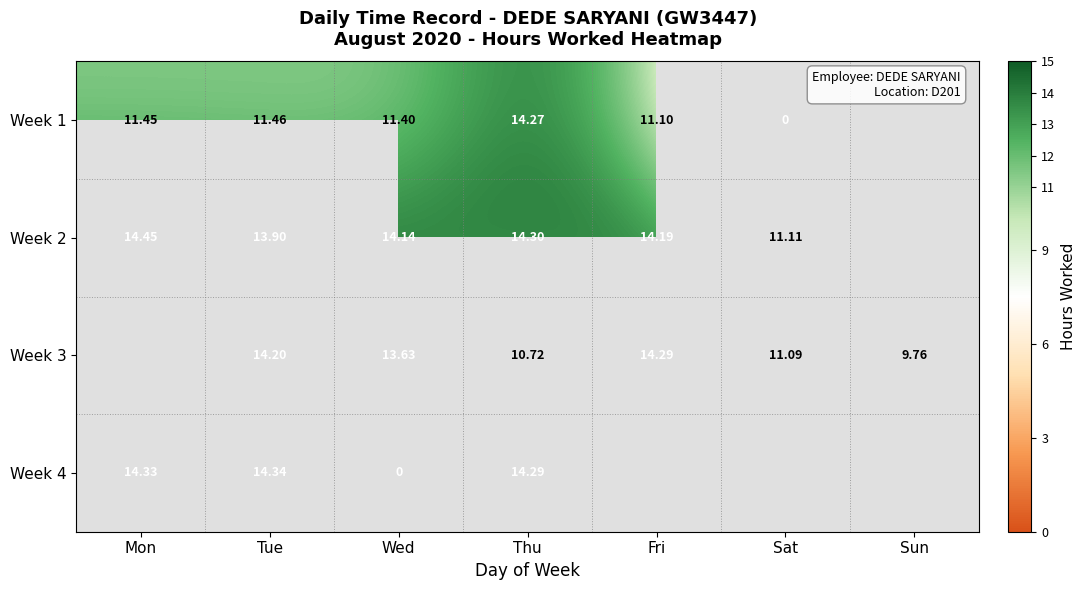

At how many categories does at least one series exceed 8?

7